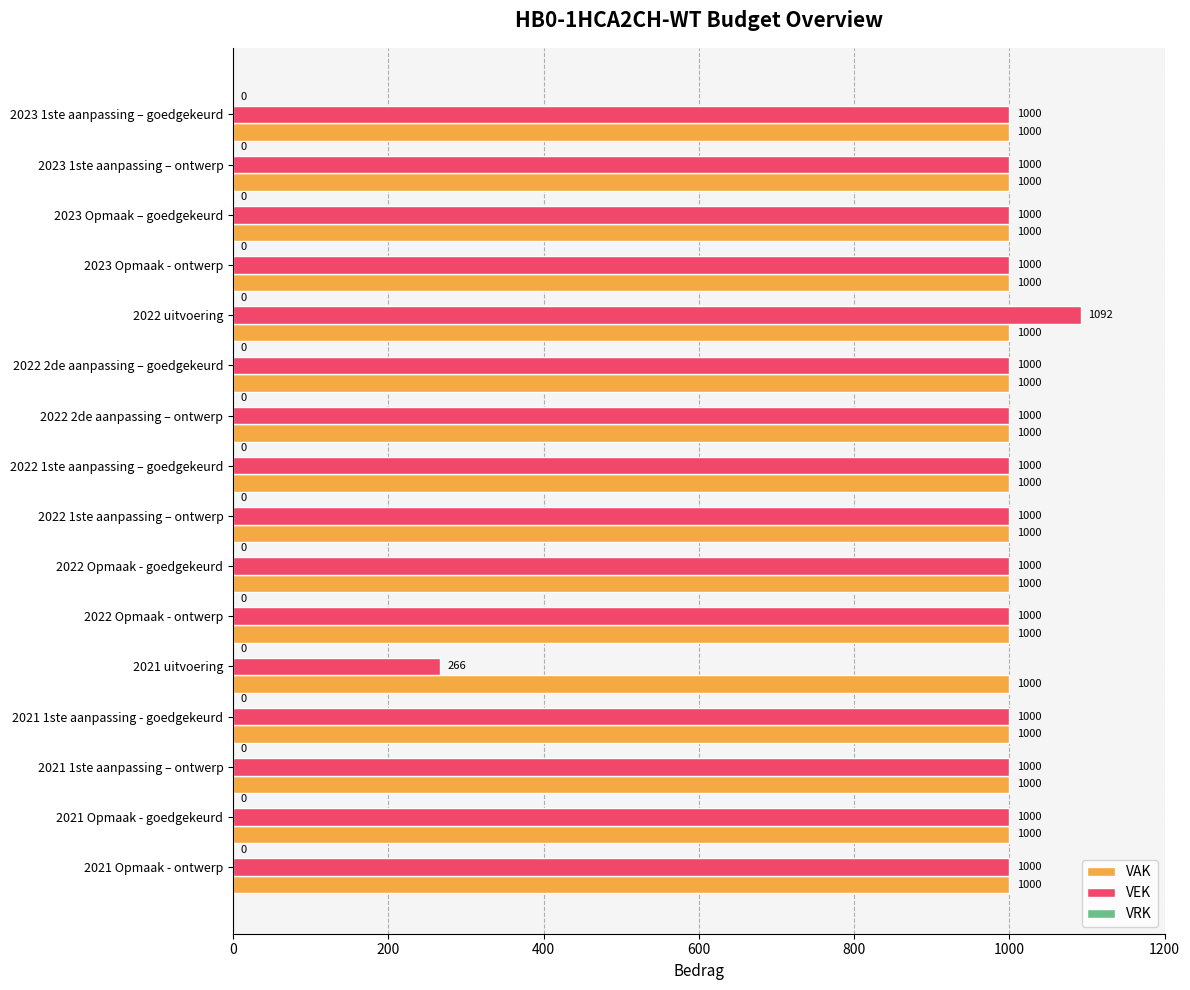

Which category has the highest value across all series?

2022 uitvoering